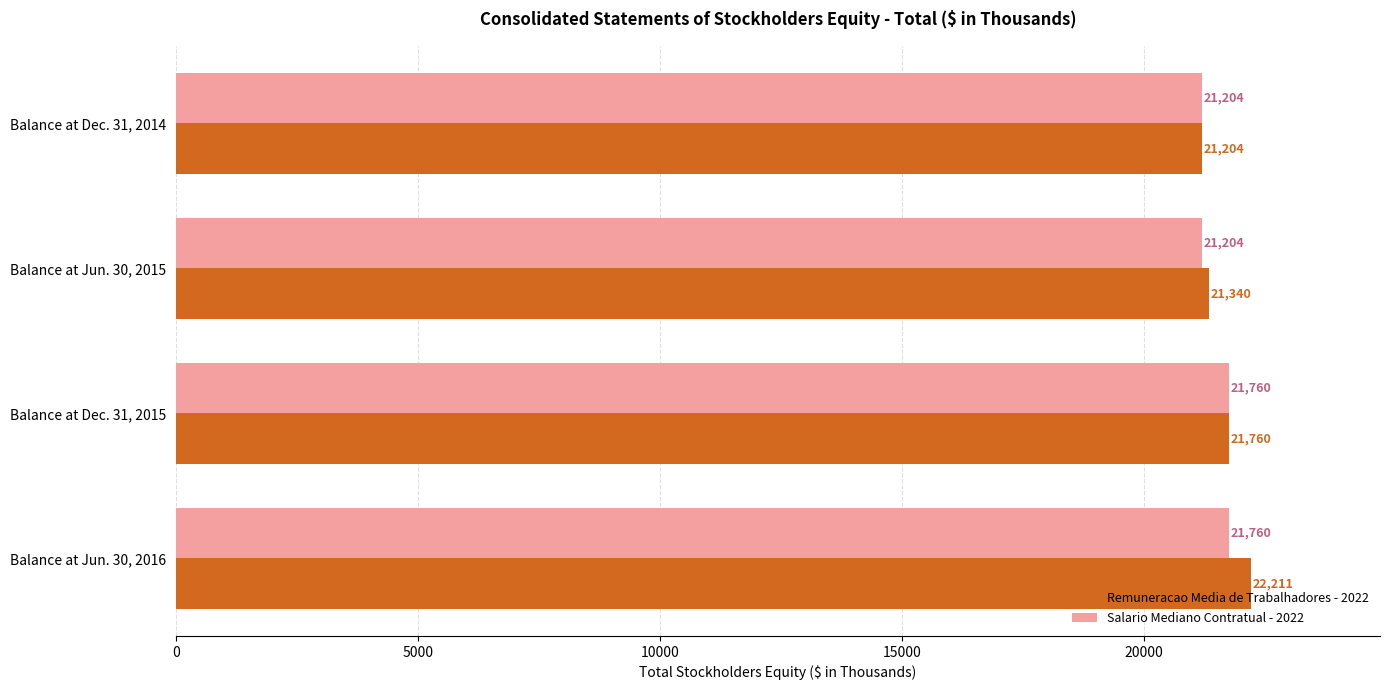

What is the approximate value of Remuneracao Media de Trabalhadores - 2022 at Balance at Dec. 31, 2014, to the nearest 50?

21200